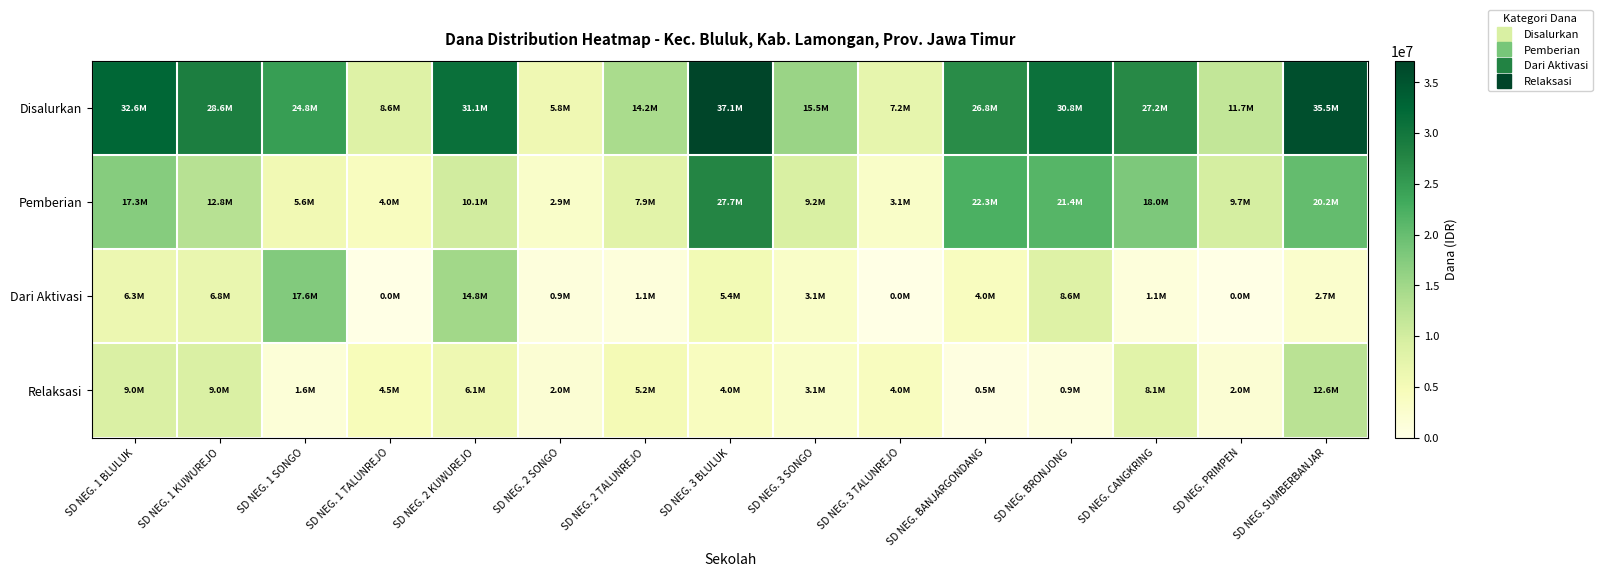

Which series has the largest range (max minus min)?

Disalurkan